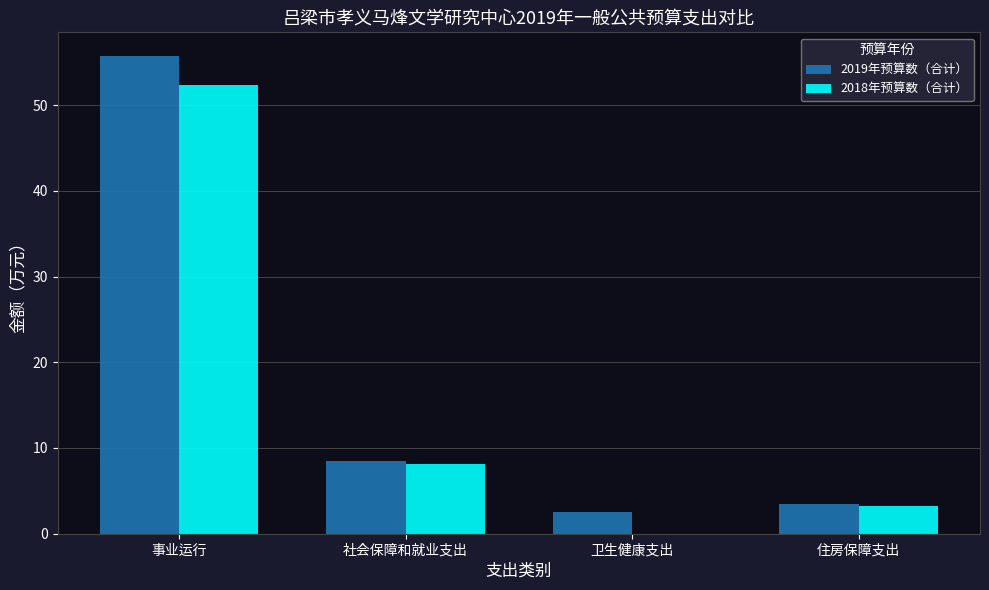

What value does the 2018年预算数（合计） series have at 住房保障支出?

3.2